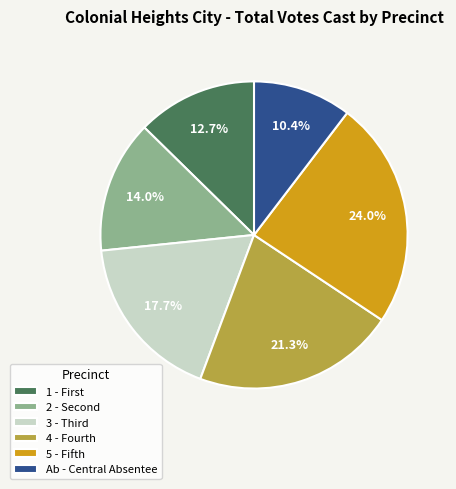

Which has a higher value, Ab - Central Absentee or 5 - Fifth?

5 - Fifth